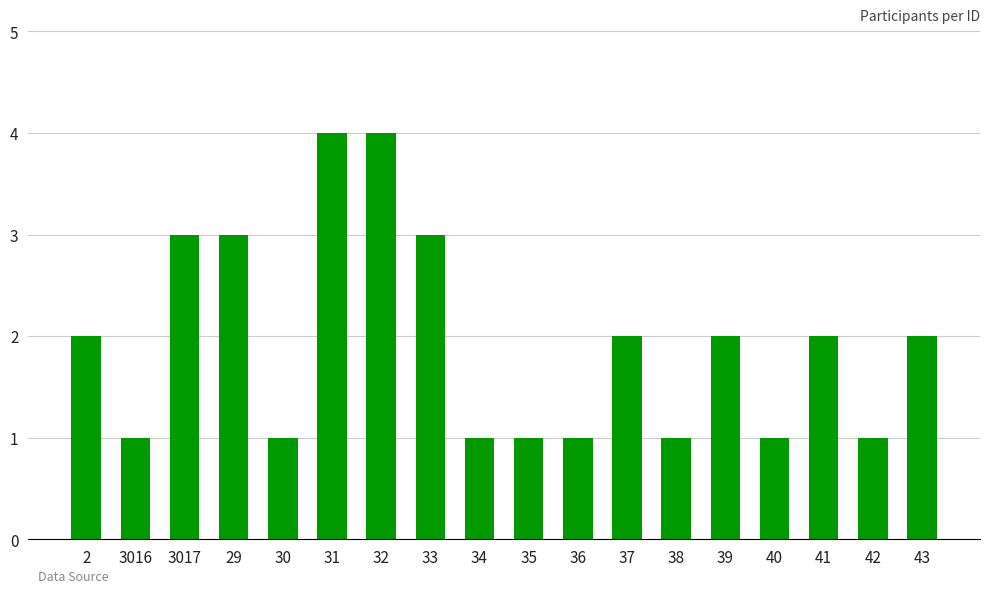

How many categories are shown in the chart?

18